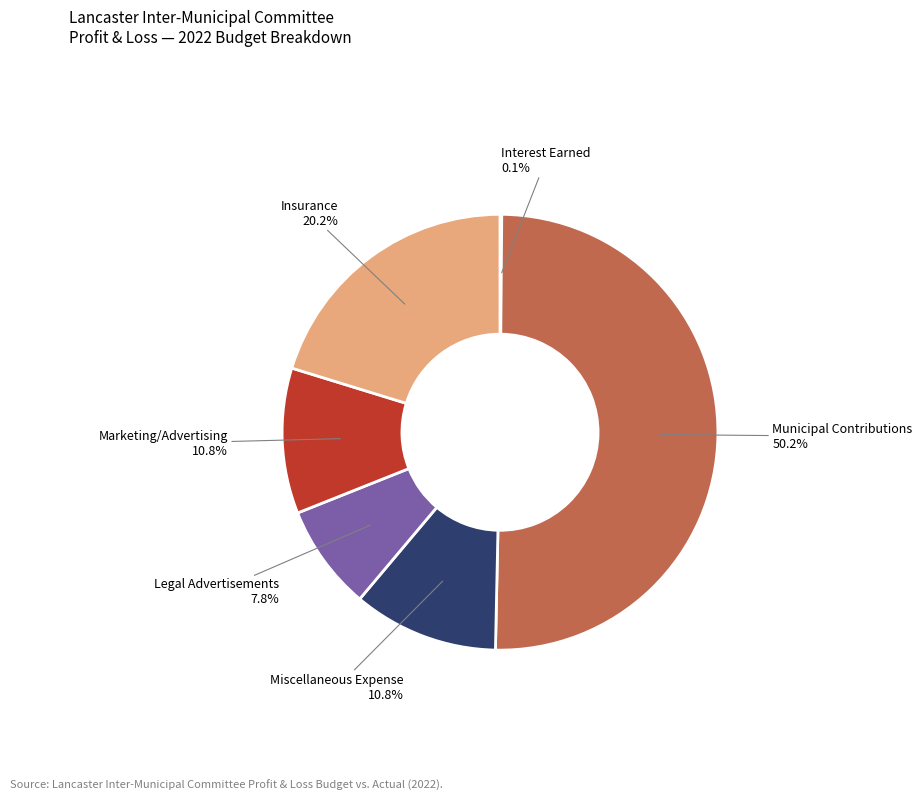

How many segments does this pie chart have?

6